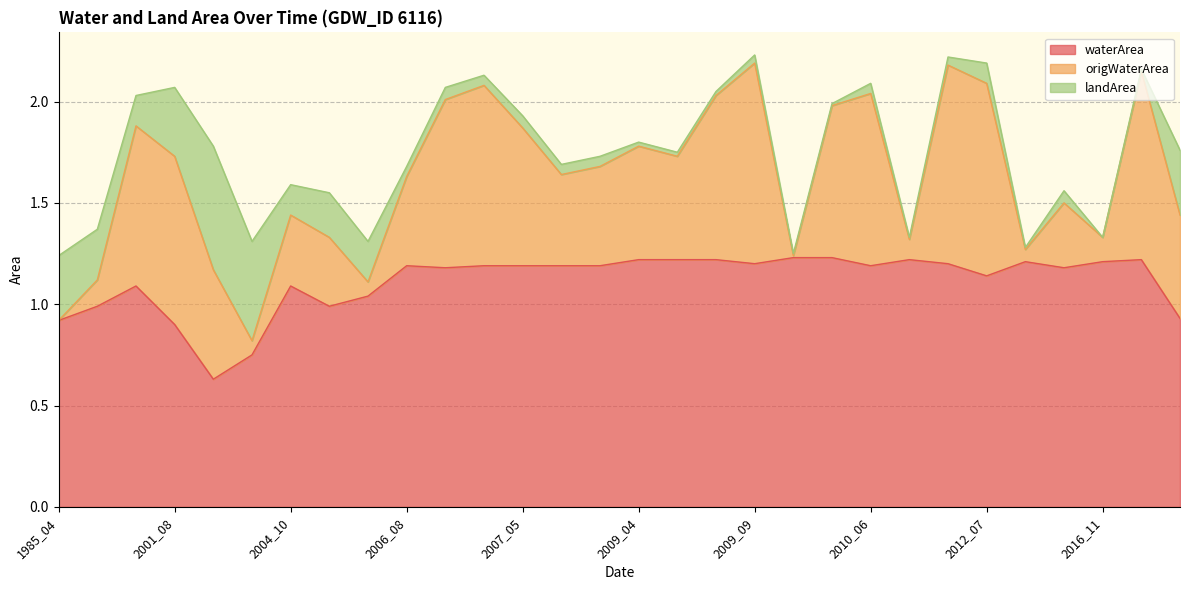

What is the difference between the origWaterArea values at 2002_11 and 1986_05?

0.4